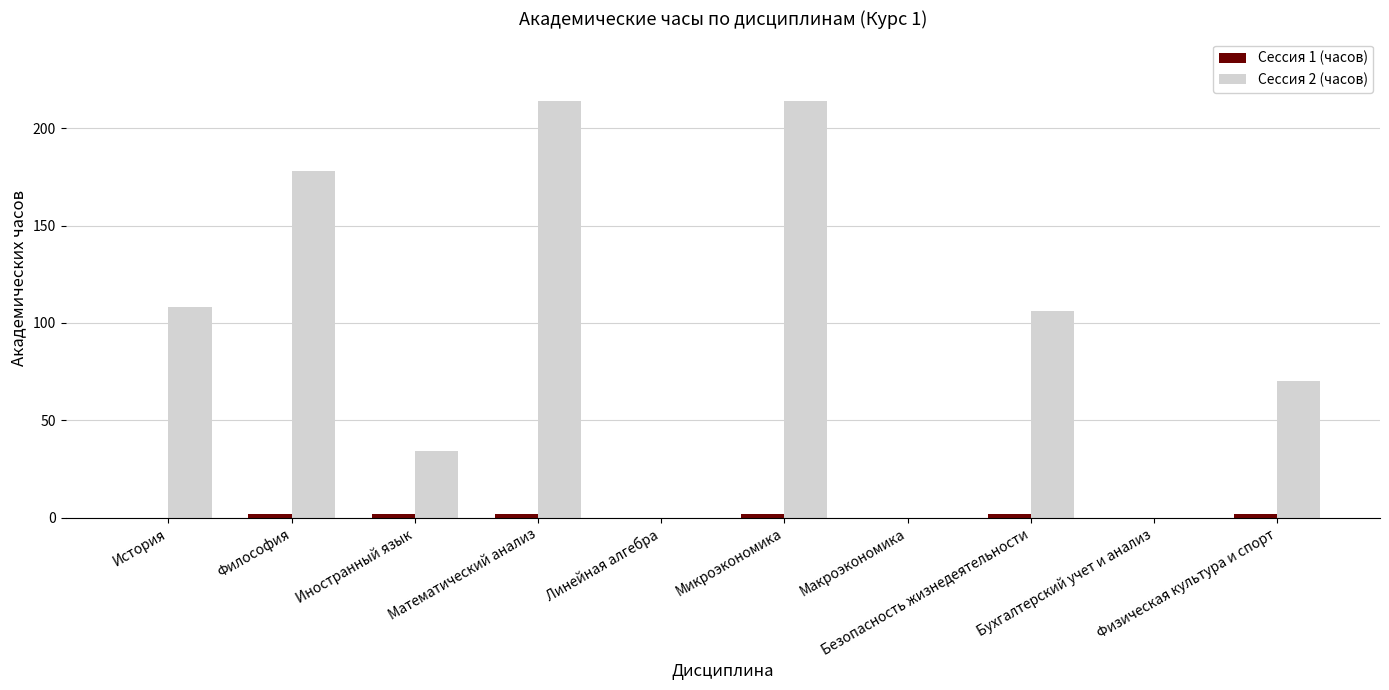

True or false: Сессия 2 (часов) has a value of -110 at Бухгалтерский учет и анализ.

False